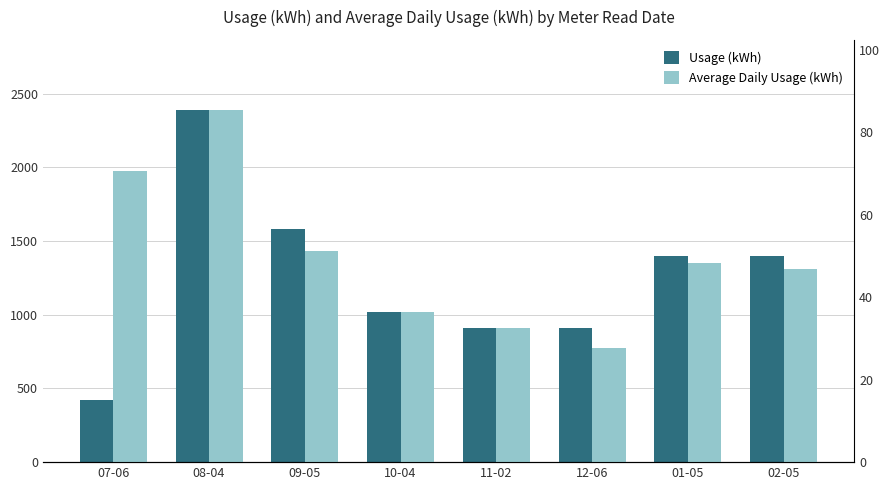

List the labels in order of Average Daily Usage (kWh) value, largest first.

08-04, 07-06, 09-05, 01-05, 02-05, 10-04, 11-02, 12-06